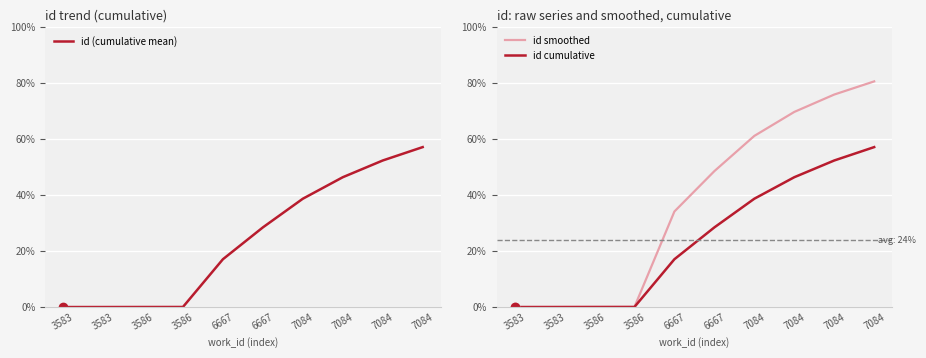

What is the approximate value of id (cumulative mean) at 6667?

17.0